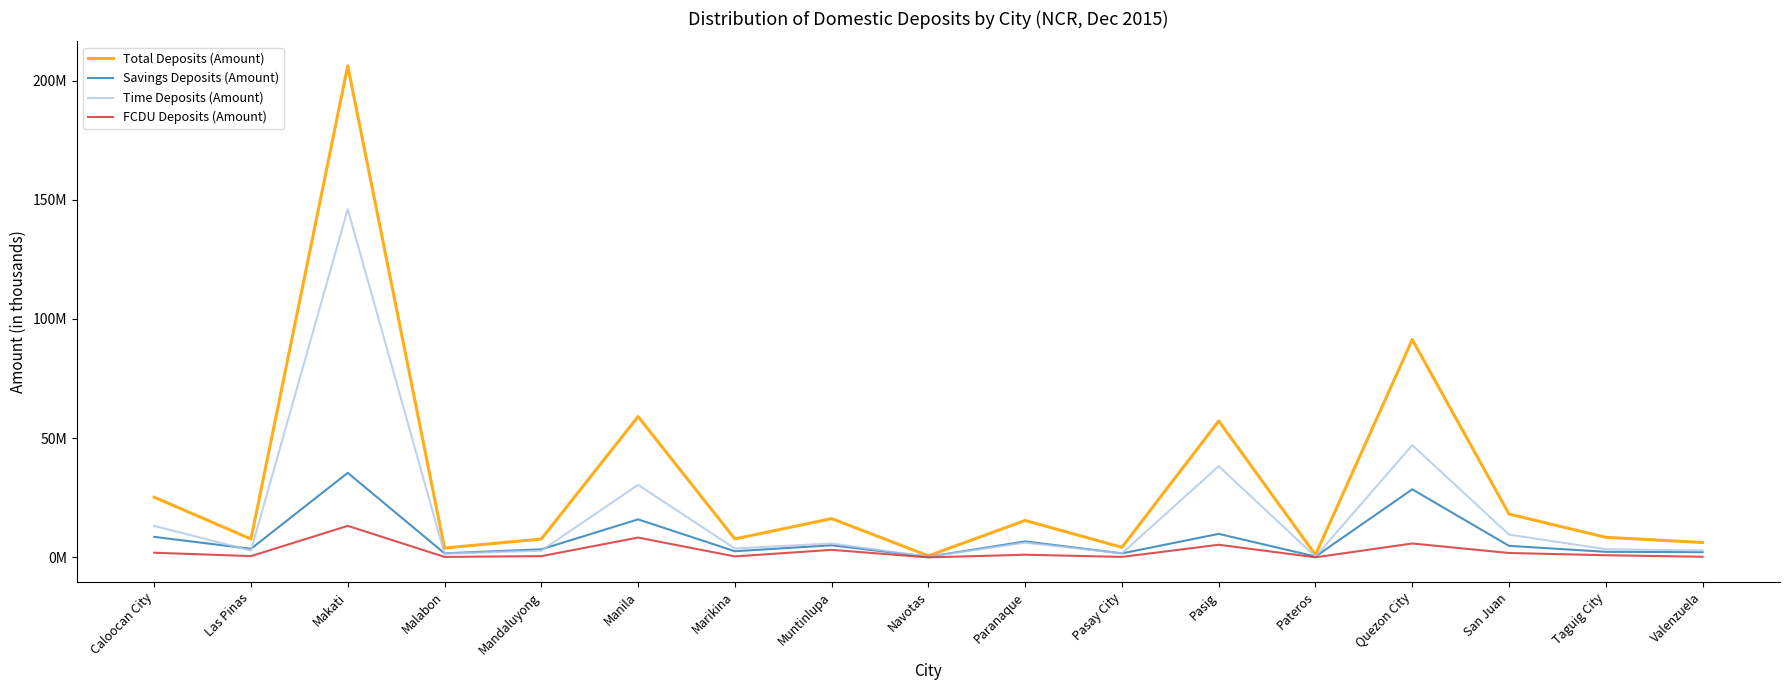

What is the difference between the Time Deposits (Amount) values at Makati and Pasig?

107803735.6